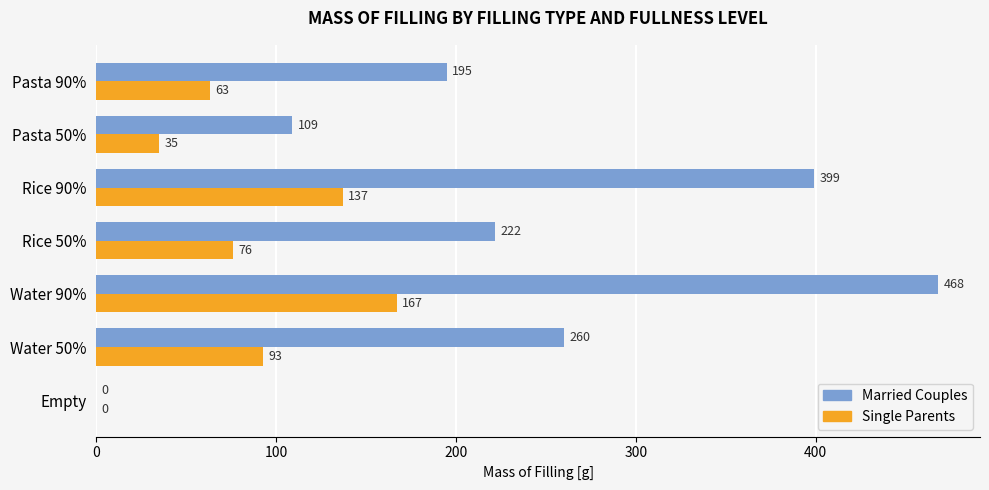

Which series has the largest total across all categories?

Married Couples